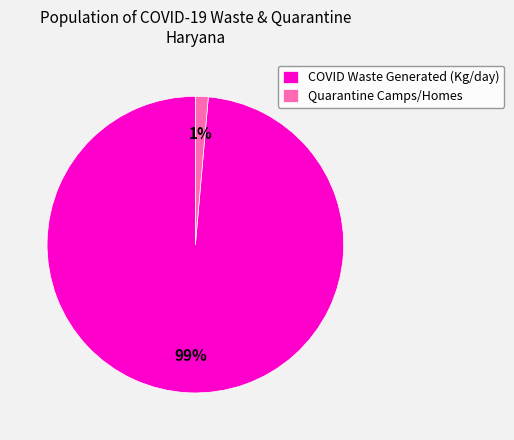

The Quarantine Camps/Homes slice represents 1% of the pie. True or false?

True